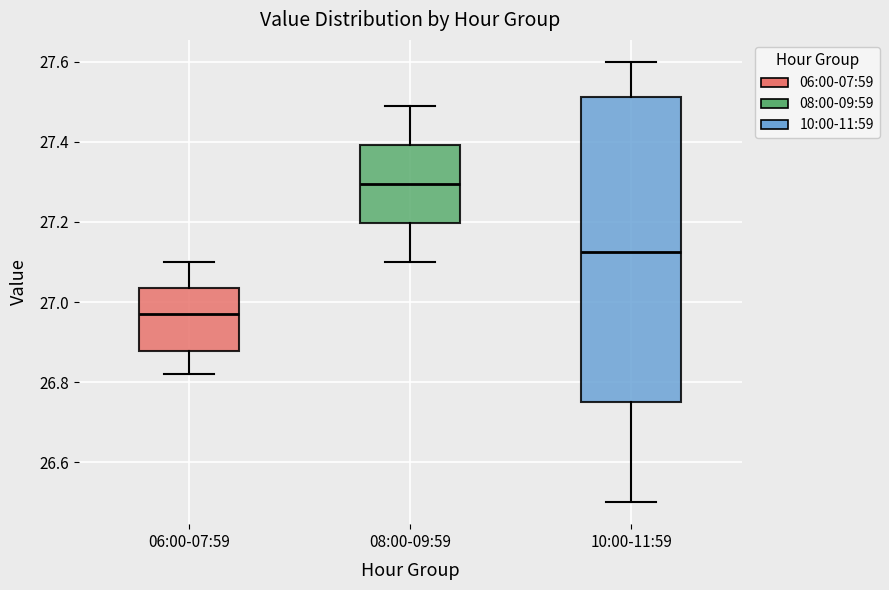

Reading left to right, transcribe this box plot: for each box, give where its median line is, the range the box spans, and where its two whiskers end, as read against the y-axis. The values are not printed on the chart, so give them approximately, as read against the axis.

06:00-07:59: median 26.98, box 26.88 to 27.04, whiskers 26.82 to 27.10
08:00-09:59: median 27.30, box 27.20 to 27.40, whiskers 27.10 to 27.50
10:00-11:59: median 27.12, box 26.76 to 27.52, whiskers 26.50 to 27.60